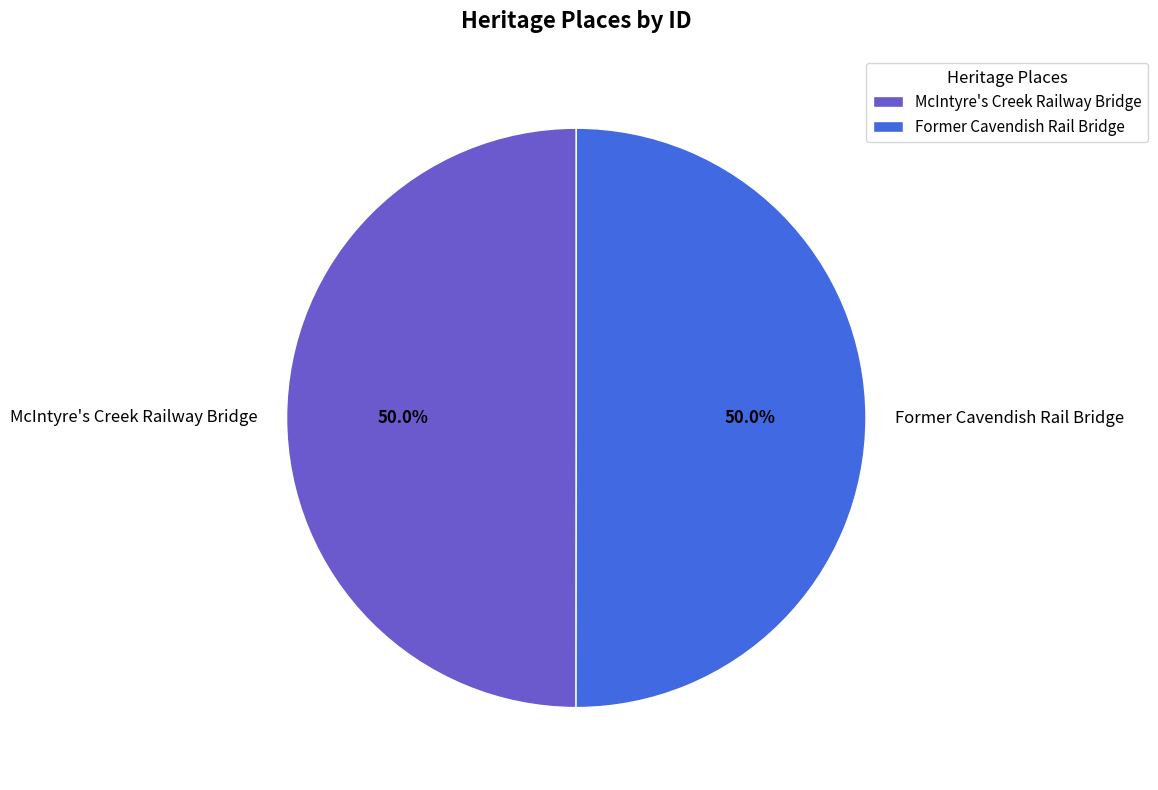

To the nearest percent, what percentage of the pie is McIntyre's Creek Railway Bridge?

50%